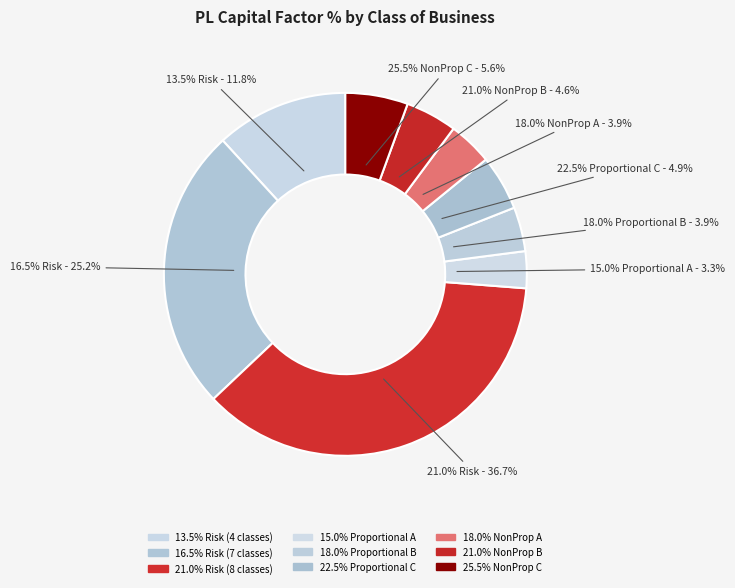

Is there a majority slice in this chart?

No